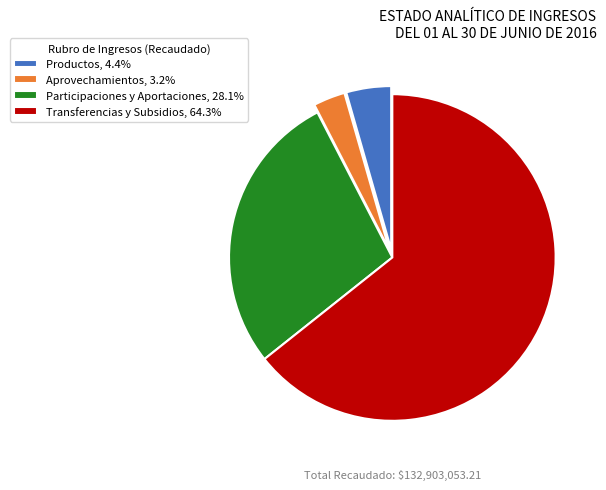

Is Participaciones y Aportaciones, 28.1% the majority of the pie?

No